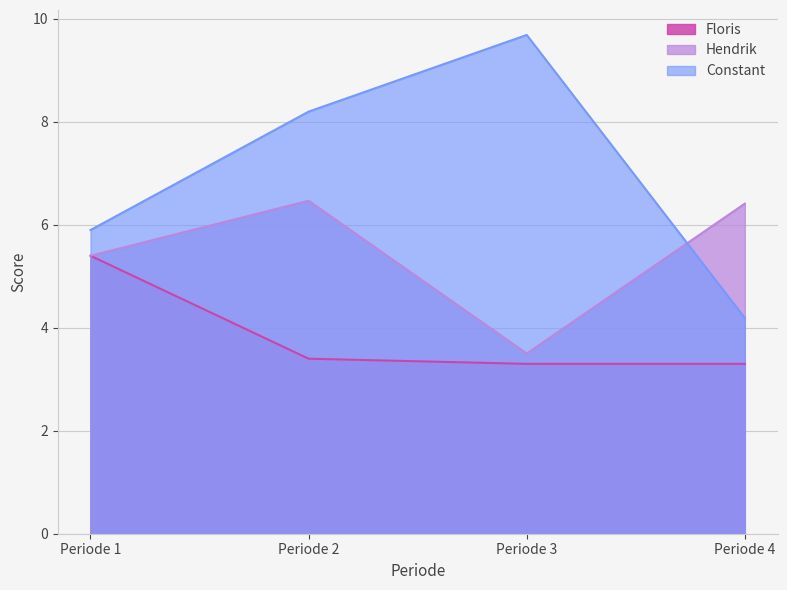

Is the value of Constant at Periode 3 greater than the value of Floris at Periode 2?

Yes